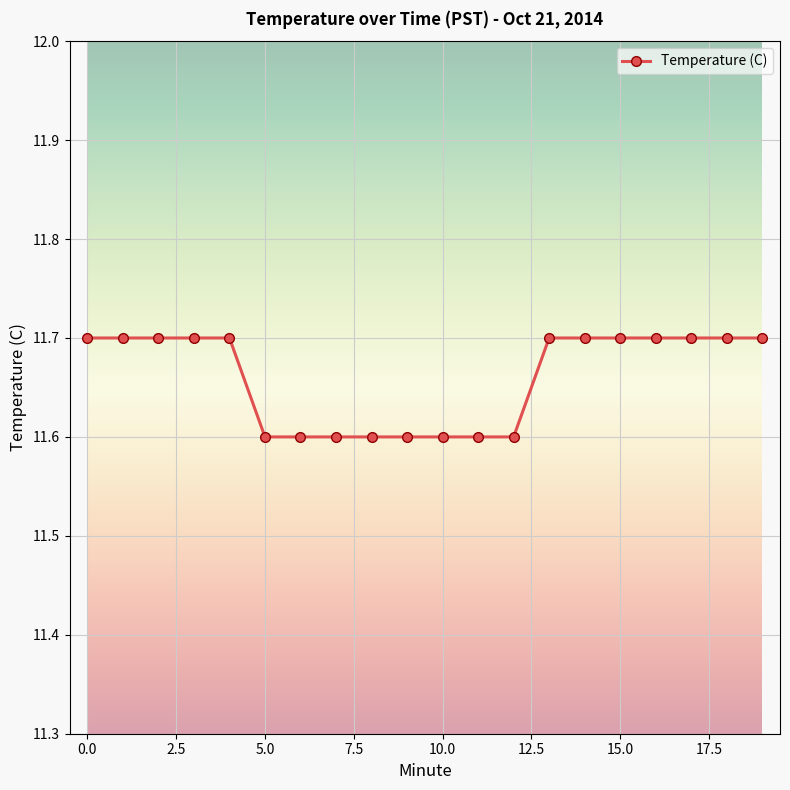

What is the smallest value displayed?

11.6